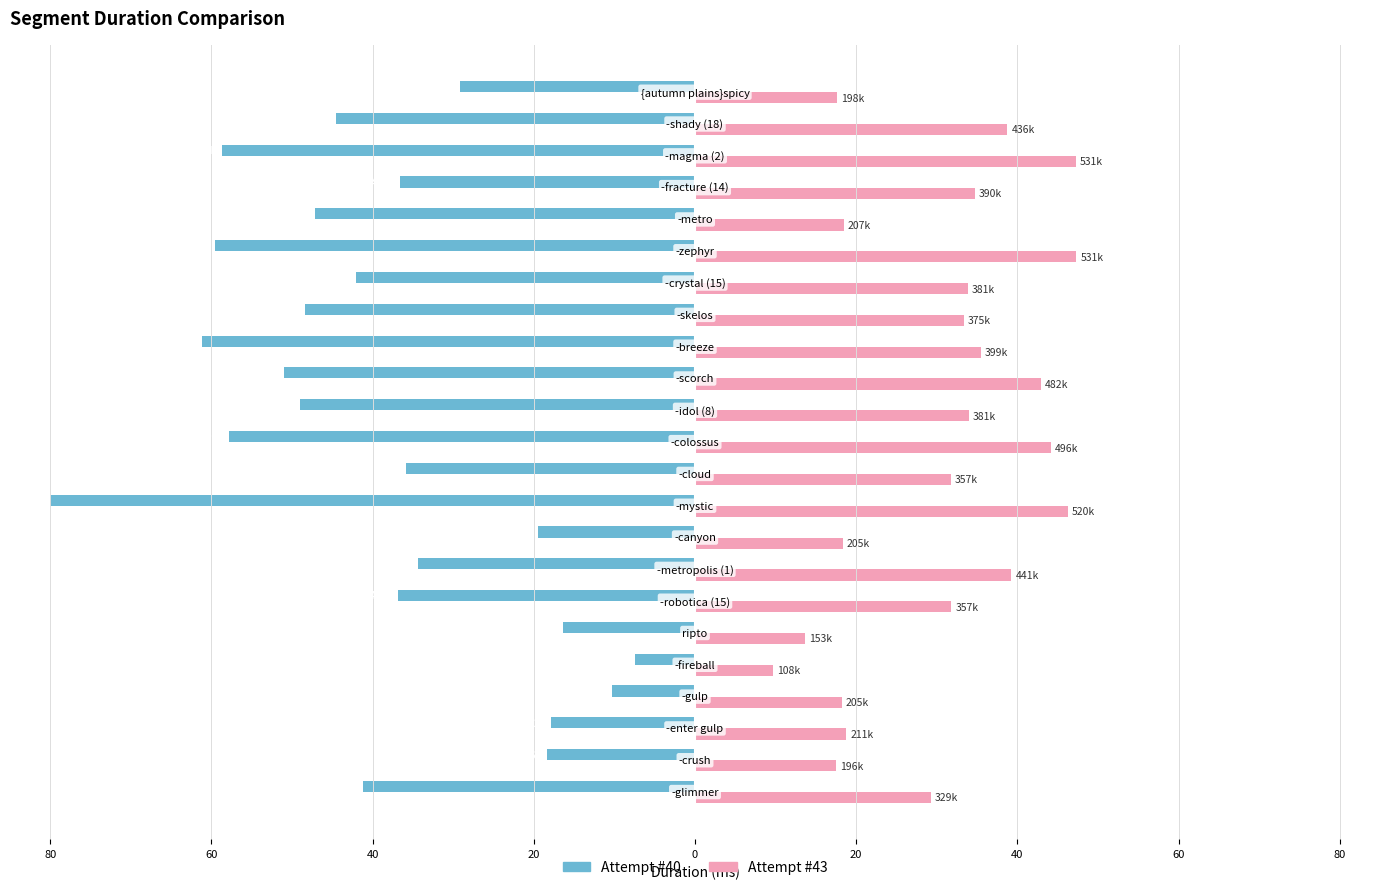

What is the sum of all Attempt #43 values?

702.5